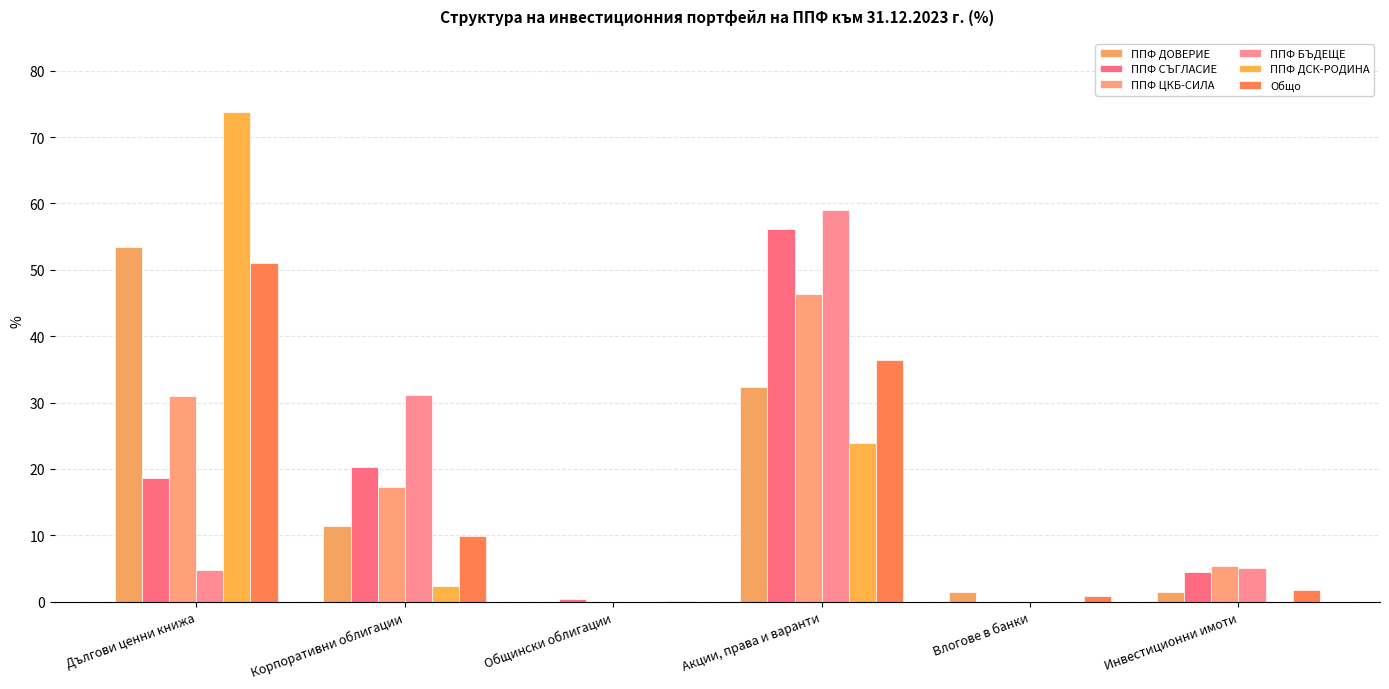

At which label is Общо closest to 25?

Акции, права и варанти